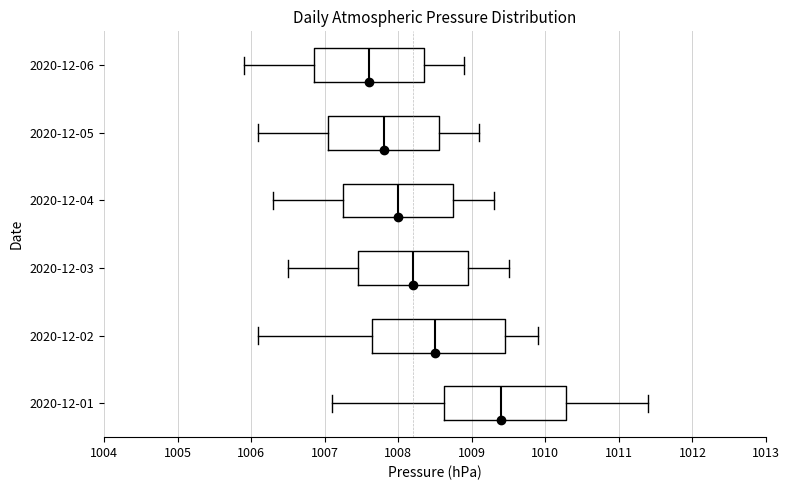

Reading bottom to top, transcribe this box plot: for each box, give where its median line is, the range the box spans, and where its two whiskers end, as read against the x-axis. The values are not printed on the chart, so give them approximately, as read against the axis.

2020-12-01: median 1009.4, box 1008.6 to 1010.3, whiskers 1007.1 to 1011.4
2020-12-02: median 1008.5, box 1007.7 to 1009.5, whiskers 1006.1 to 1009.9
2020-12-03: median 1008.2, box 1007.5 to 1009.0, whiskers 1006.5 to 1009.5
2020-12-04: median 1008.0, box 1007.3 to 1008.8, whiskers 1006.3 to 1009.3
2020-12-05: median 1007.8, box 1007.1 to 1008.6, whiskers 1006.1 to 1009.1
2020-12-06: median 1007.6, box 1006.9 to 1008.4, whiskers 1005.9 to 1008.9